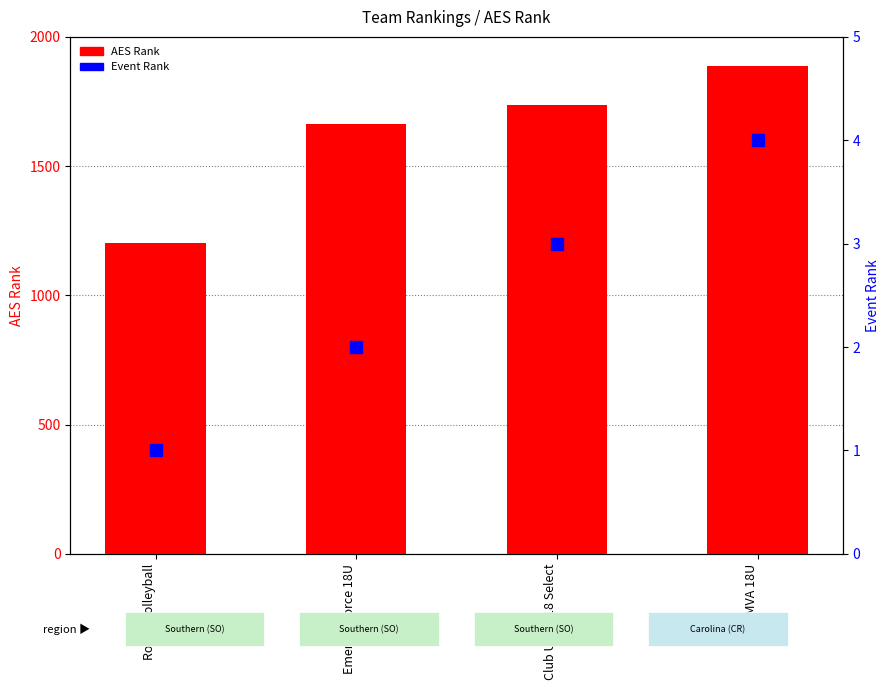

Count the number of data series in this chart.

2